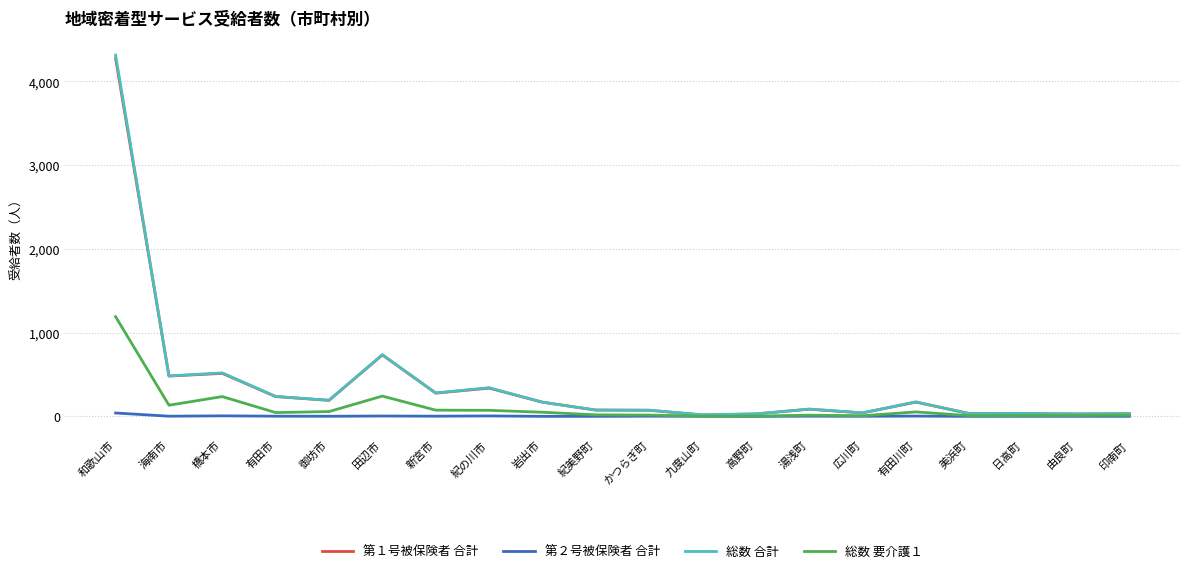

True or false: 第２号被保険者 合計 has more than 1 points higher than both neighbors.

True